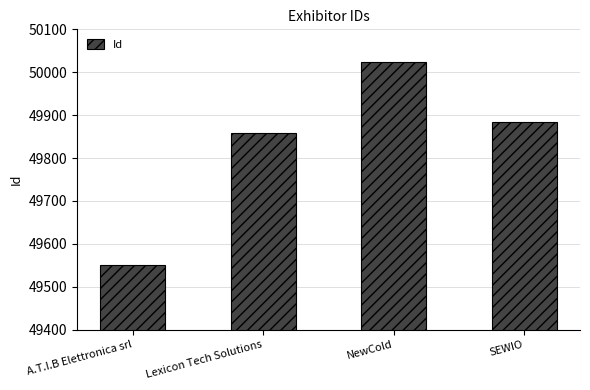

What is the label of the 3rd bar from the left?

NewCold